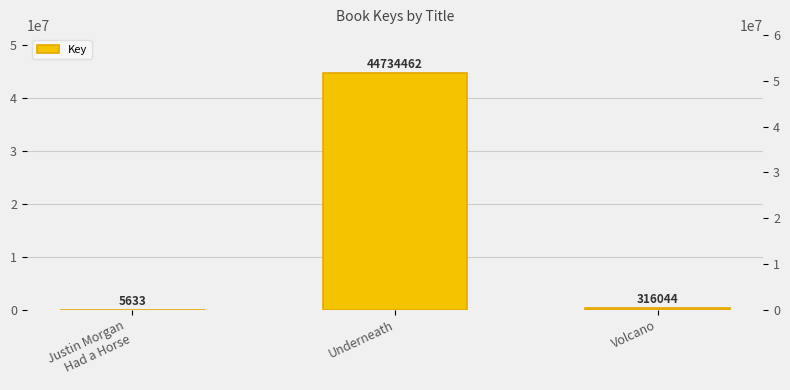

What is the value of the 2nd bar from the left?

44734462